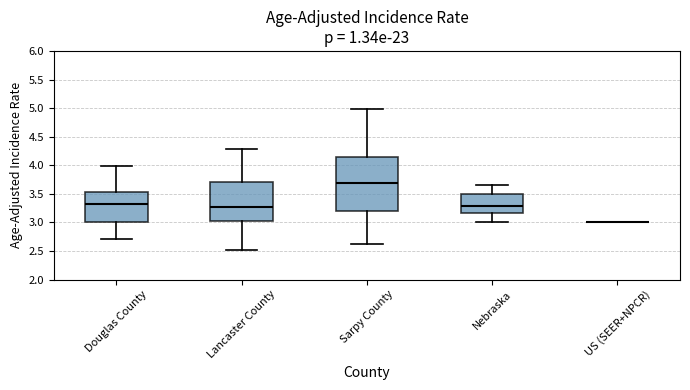

Which box is the tallest, from its lower edge to its upper edge?

Sarpy County